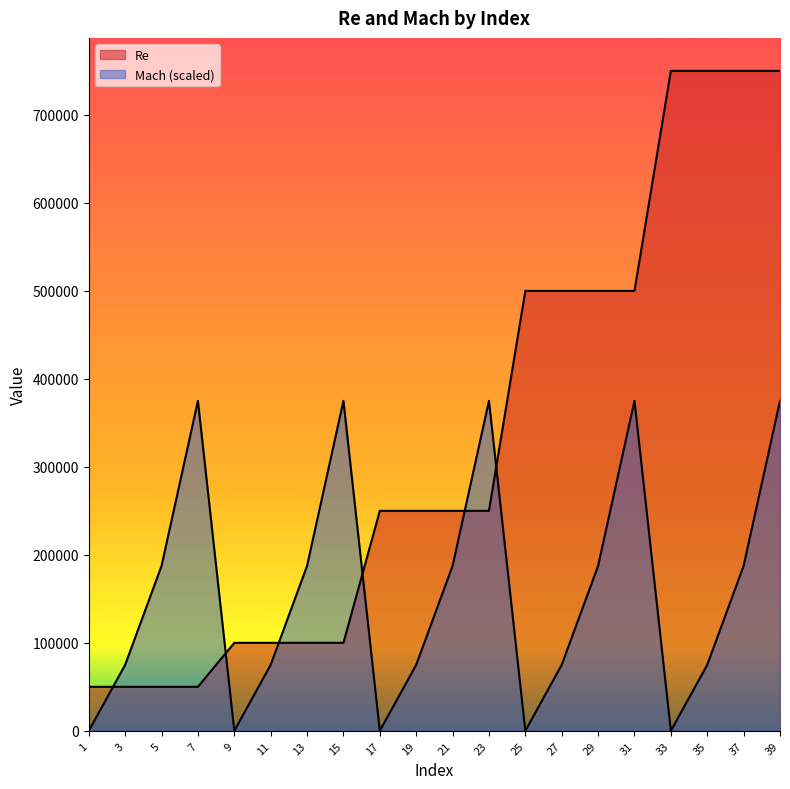

How many values in the Mach series are below 187500?

10